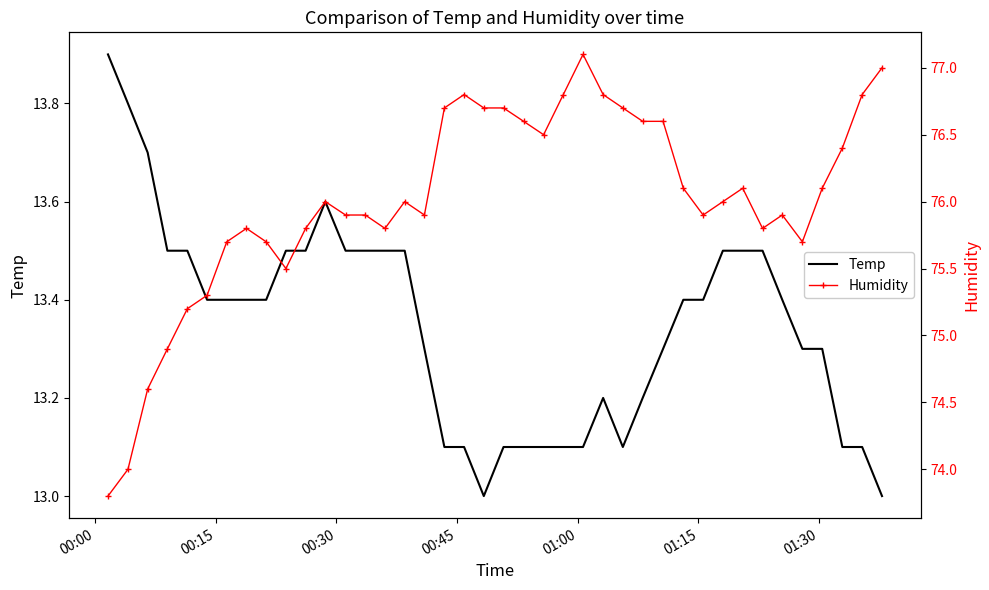

What is the difference between the second highest and minimum values in the Humidity series?

3.2